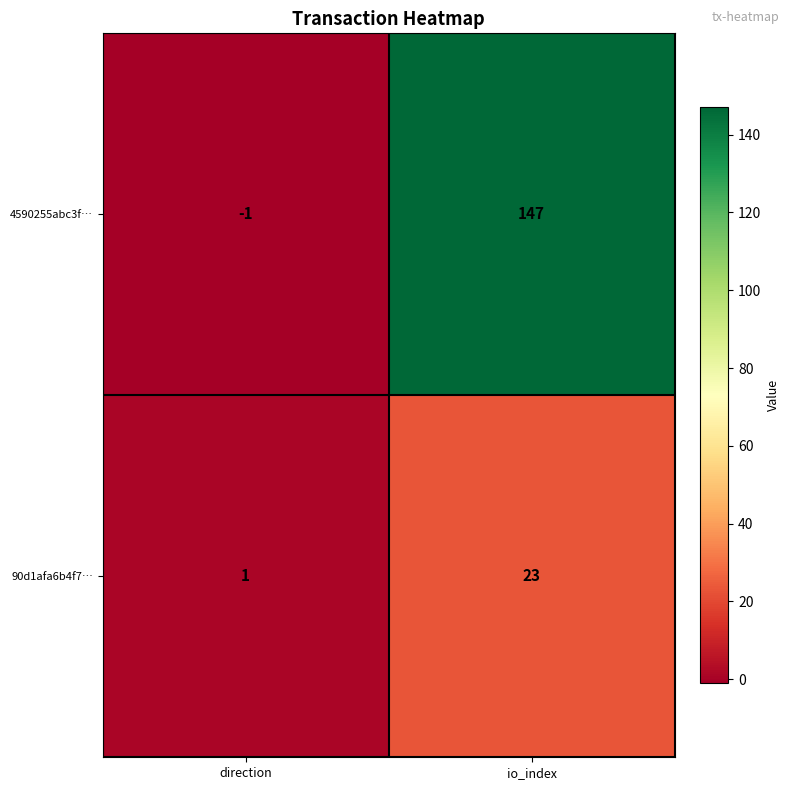

True or false: 4590255abc3f… has a value of 220 at io_index.

False